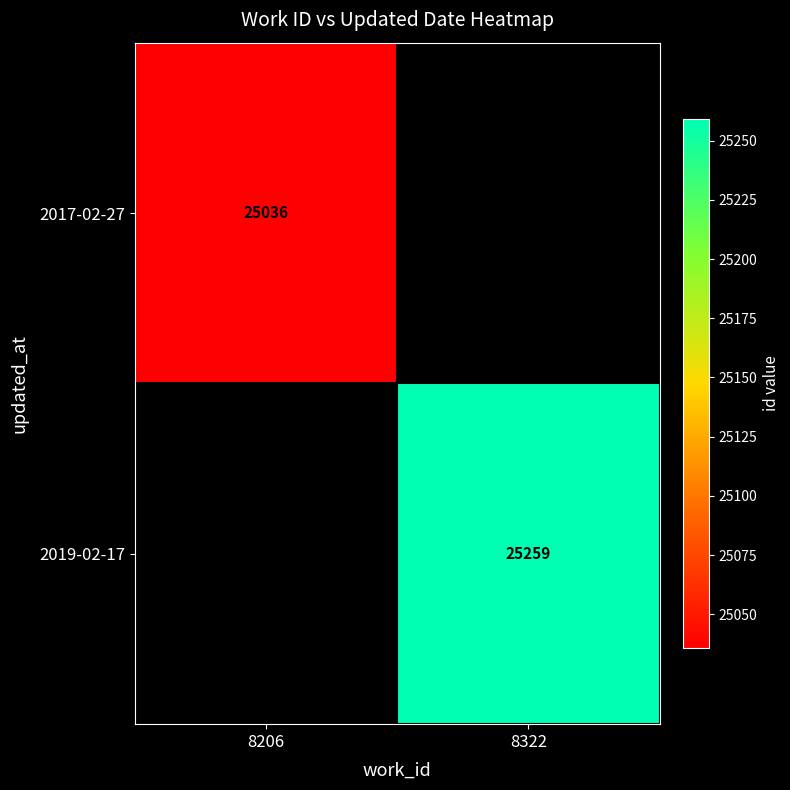

Is the value of 2017-02-27 at 8206 greater than the value of 2019-02-17 at 8322?

No